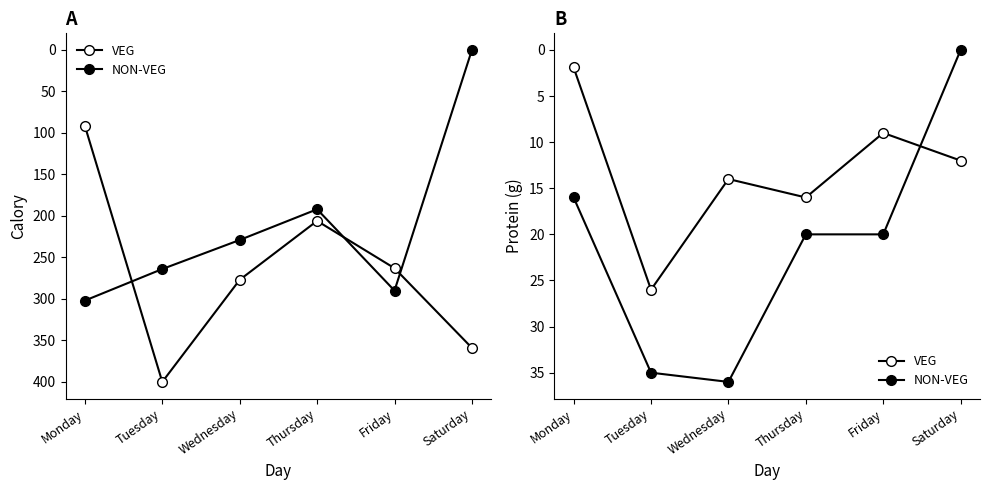

At which category does the chart reach its peak across all series?

Wednesday